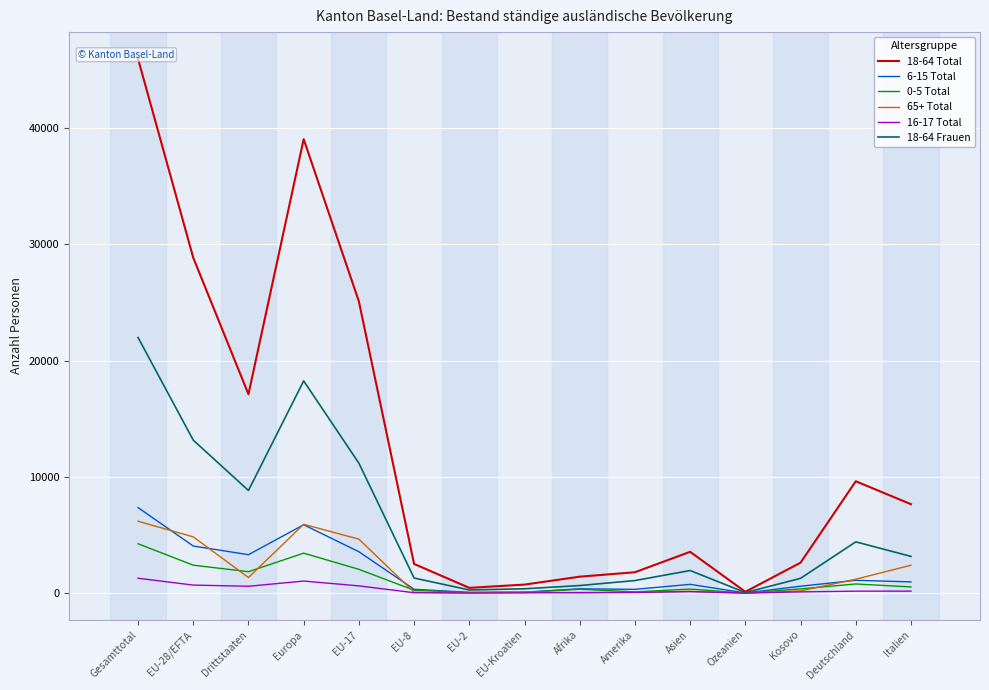

What are all the series names shown in the legend?

18-64 Total, 6-15 Total, 0-5 Total, 65+ Total, 16-17 Total, 18-64 Frauen